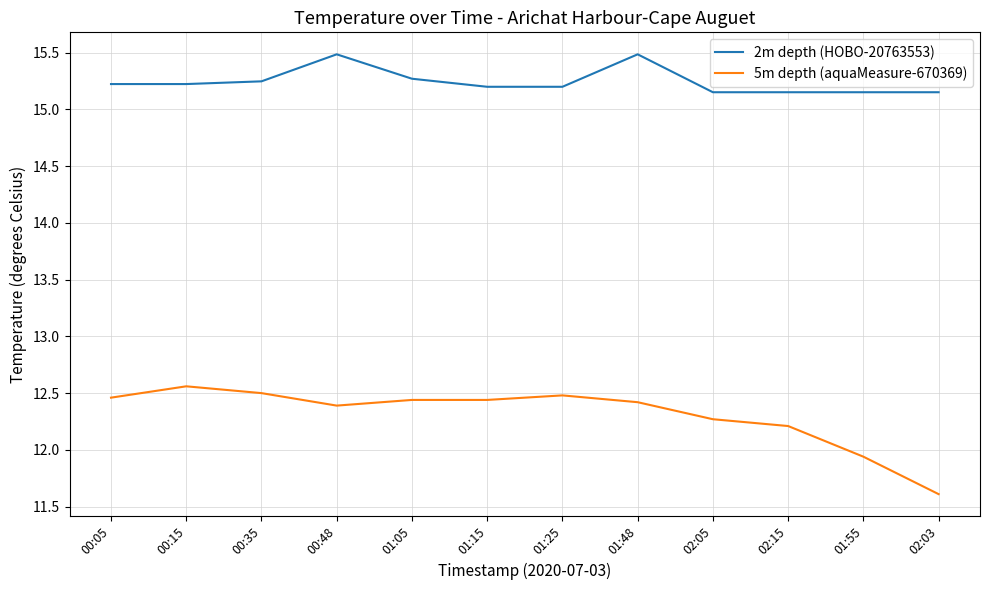

At which label is 5m depth (aquaMeasure-670369) closest to 12?

01:55